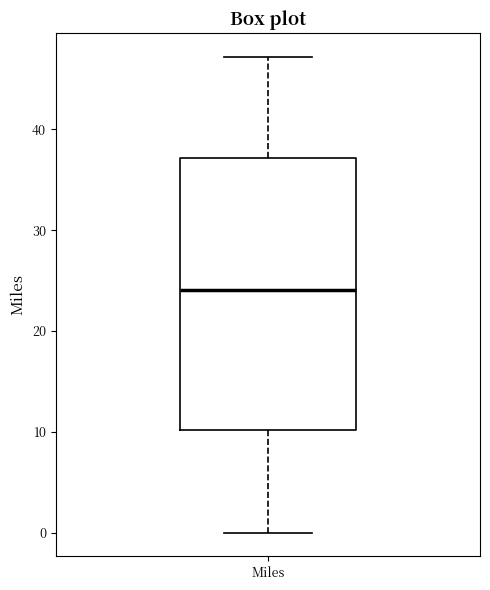

Read this box plot against the y-axis: the position of the median line, the range covered by the box, and the ends of both whiskers. The values are not printed on the chart, so give them approximately, as read against the axis.

median 24, box 10 to 37, whiskers 0 to 47